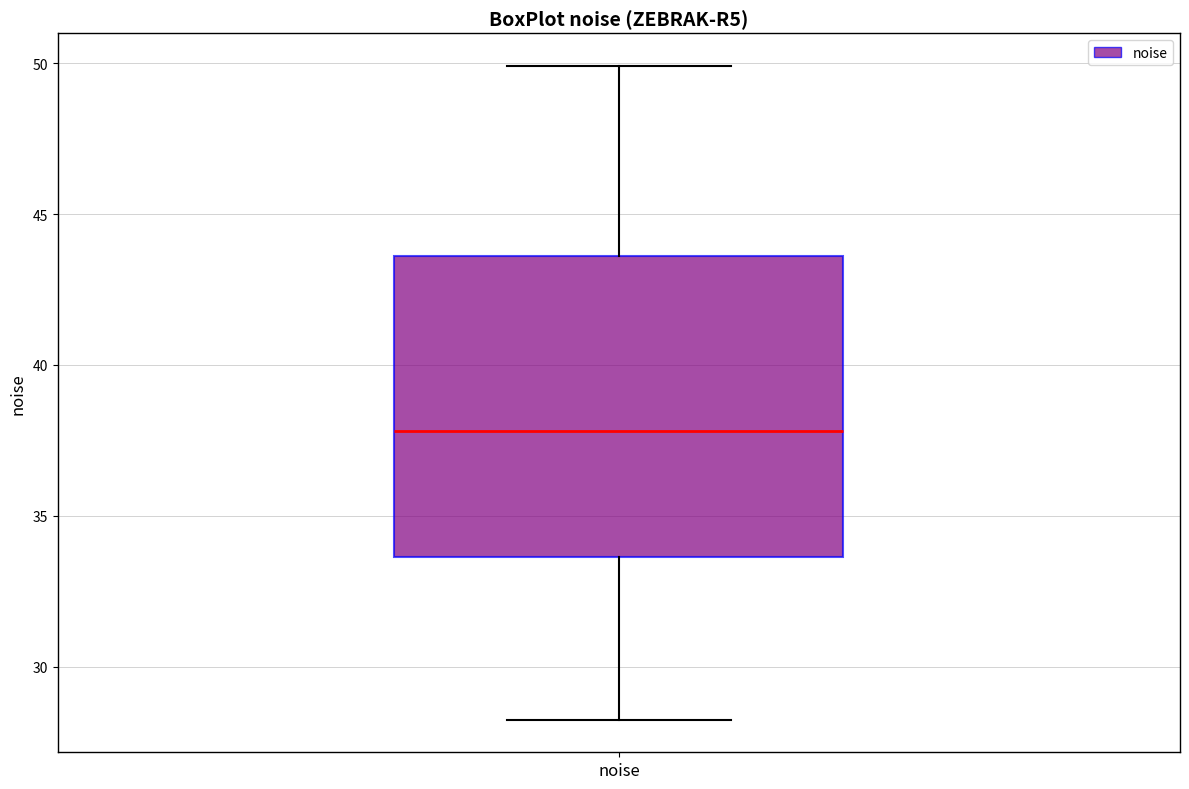

Transcribe this box plot: give where the median line is, the range the box spans, and where the two whiskers end, as read against the y-axis. The values are not printed on the chart, so give them approximately, as read against the axis.

median 38.0, box 33.5 to 43.5, whiskers 28.0 to 50.0